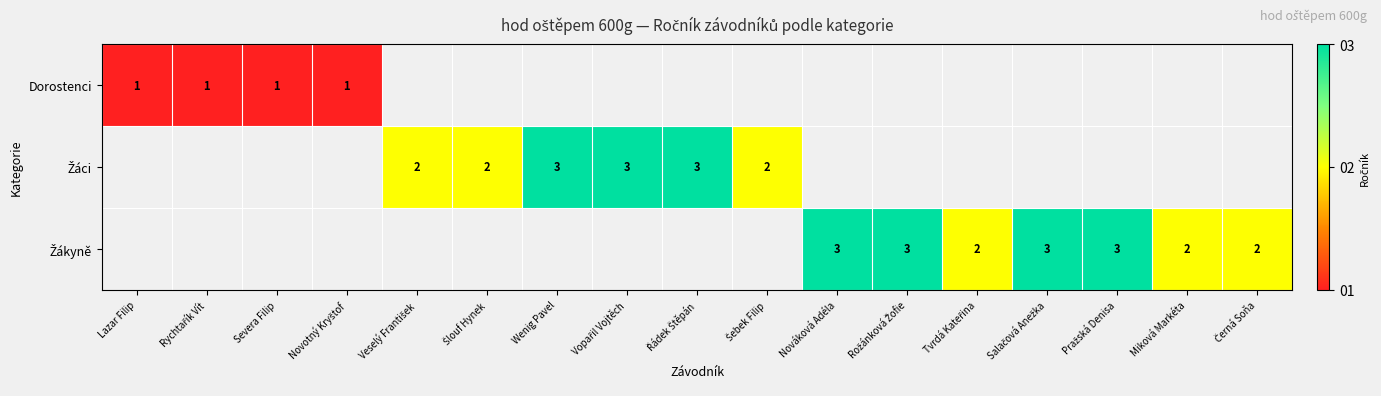

Which has a higher value, Novotný Kryštof or Řádek Štěpán?

Řádek Štěpán